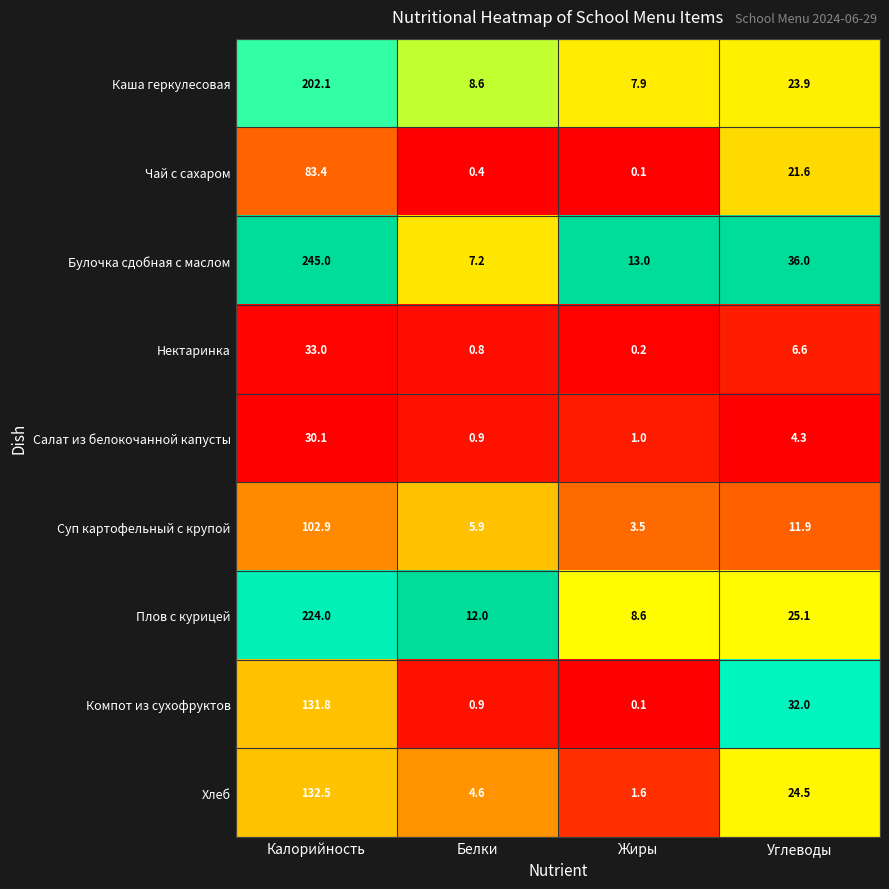

How many data points does each series have?

4